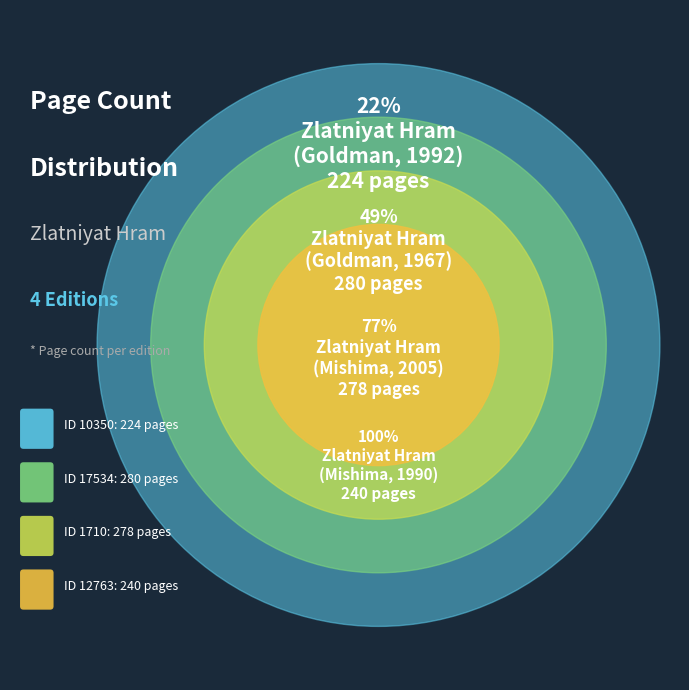

How many segments does this pie chart have?

4